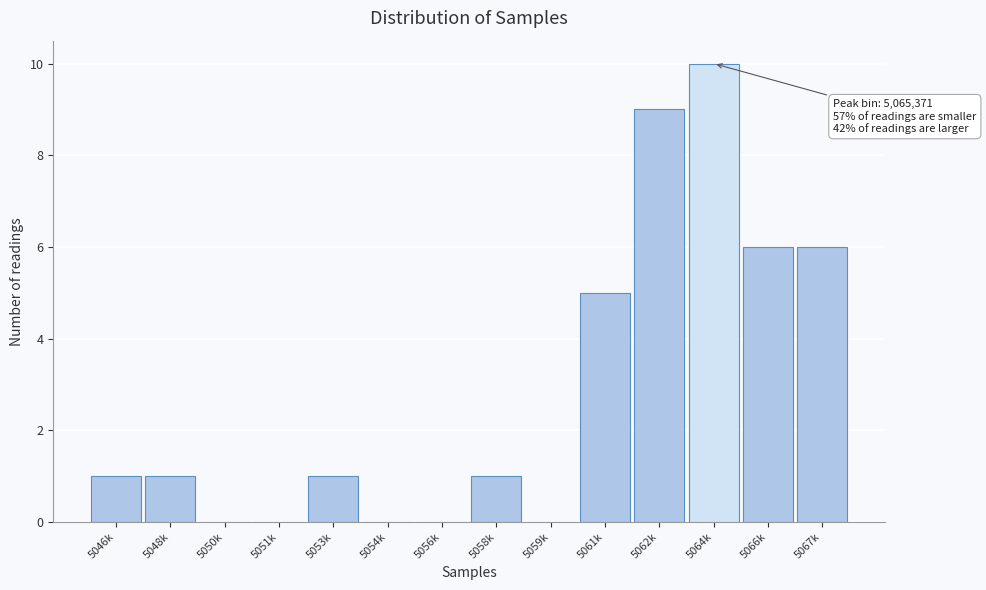

Reading left to right, transcribe all the data shown in this chart.

5046k=1	5048k=1	5050k=0	5051k=0	5053k=1	5054k=0	5056k=0	5058k=1	5059k=0	5061k=5	5062k=9	5064k=10	5066k=6	5067k=6